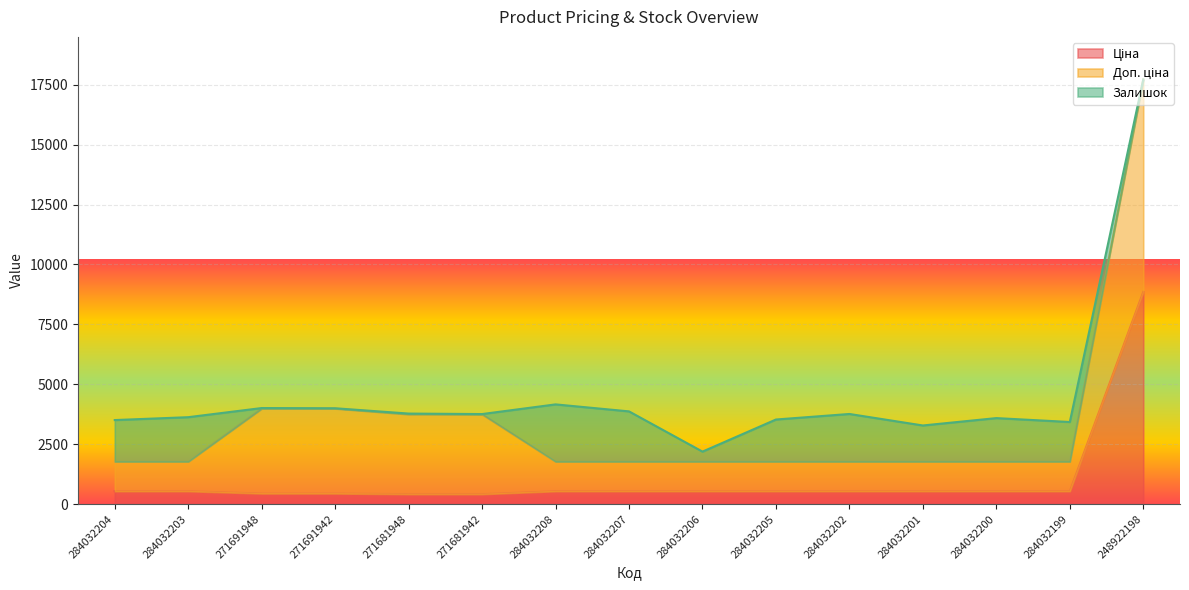

Where do Доп. ціна and Залишок first cross each other?

284032203 and 271691948